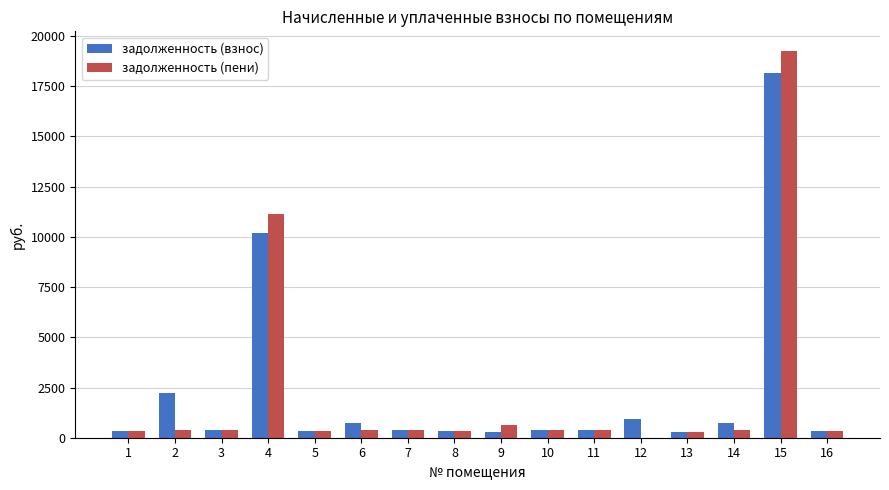

The задолженность (взнос) series shows 950.5 at 12. True or false?

True